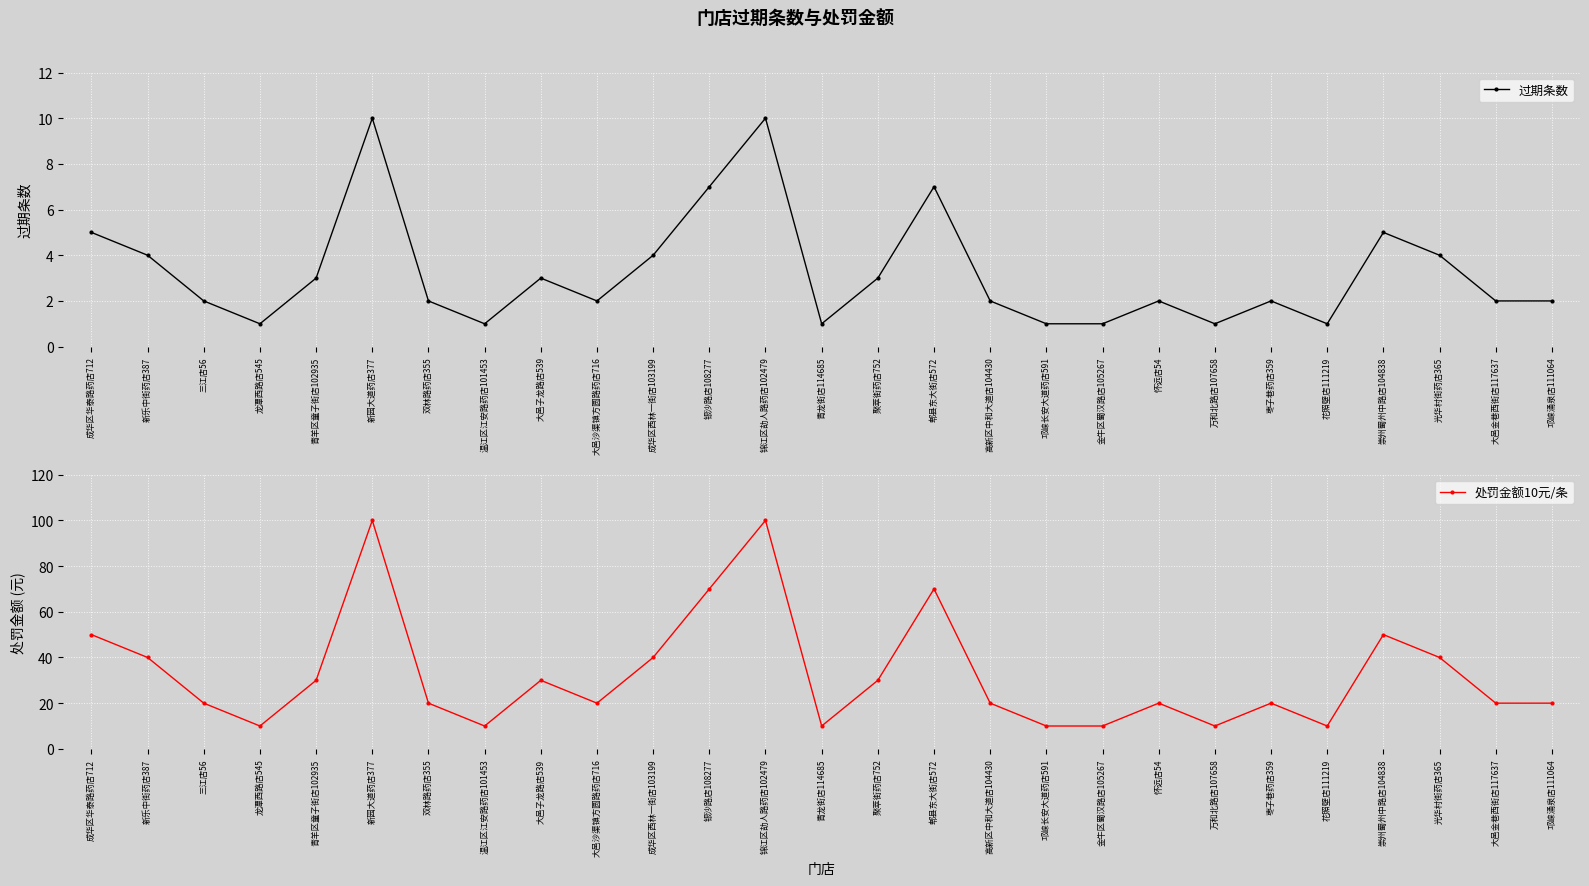

True or false: 处罚金额10元/条 and 过期条数 cross at least once.

False